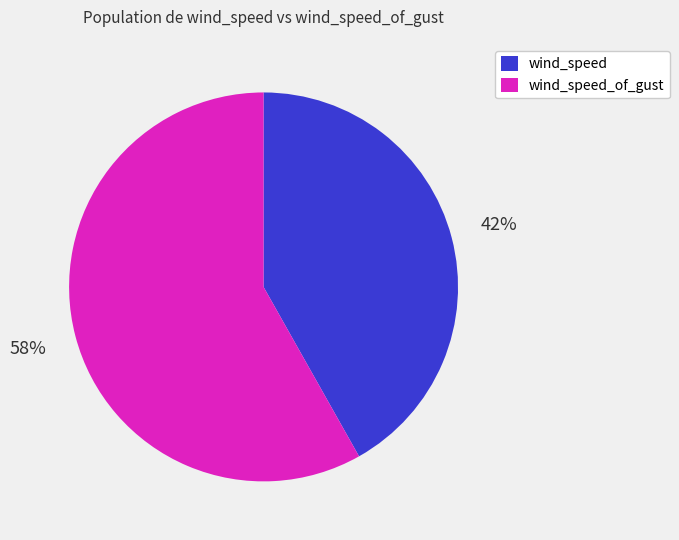

How many slices are in this pie chart?

2